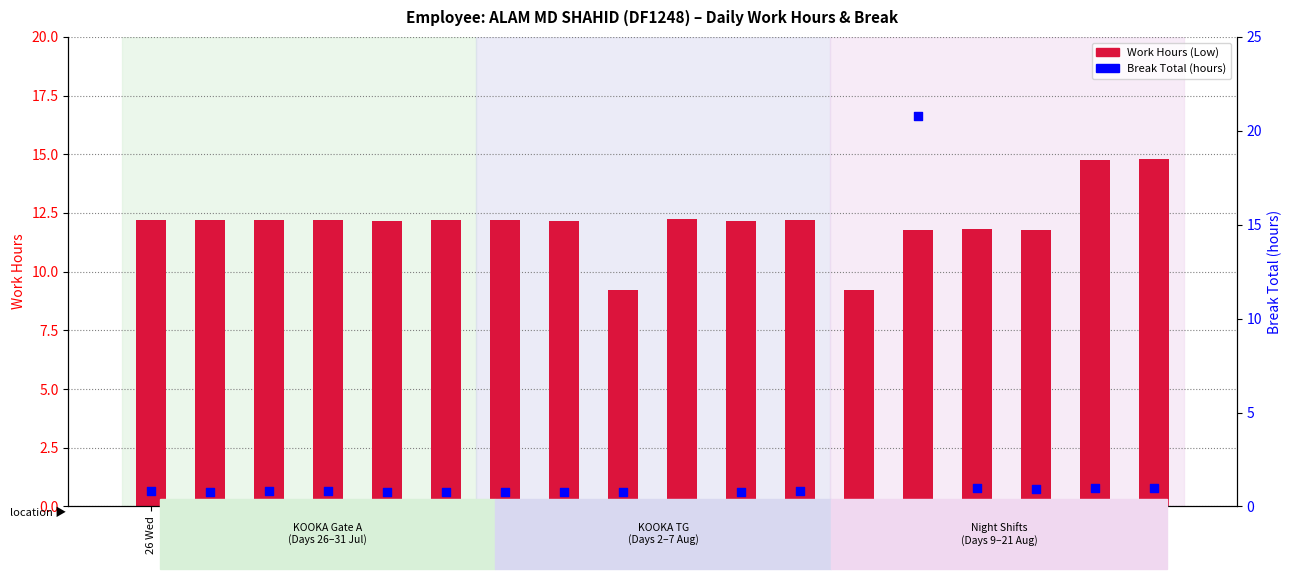

Which series has the largest total across all categories?

Work Hours (Low)